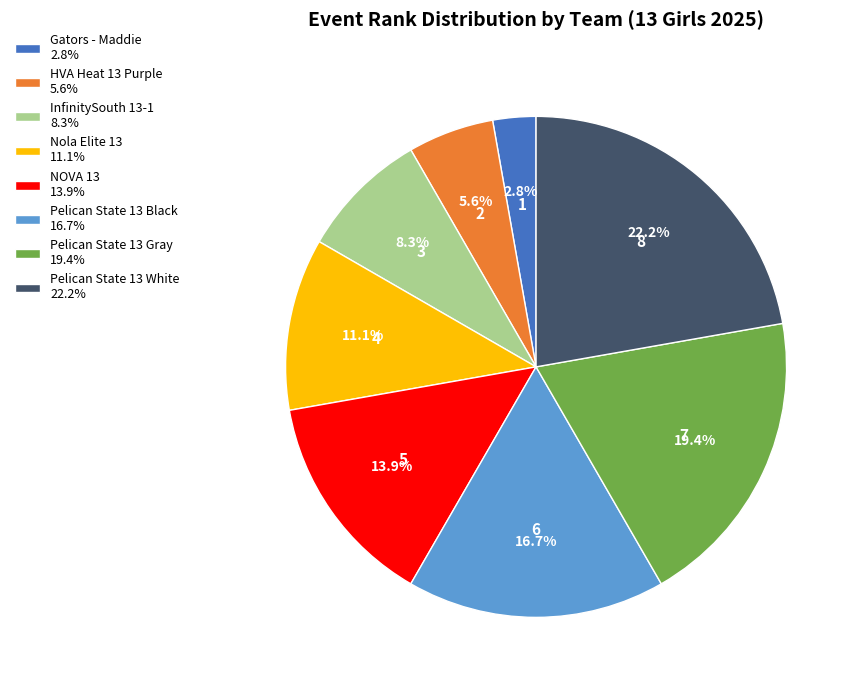

What percentage is the Pelican State 13 Gray slice, to the nearest percent?

19%